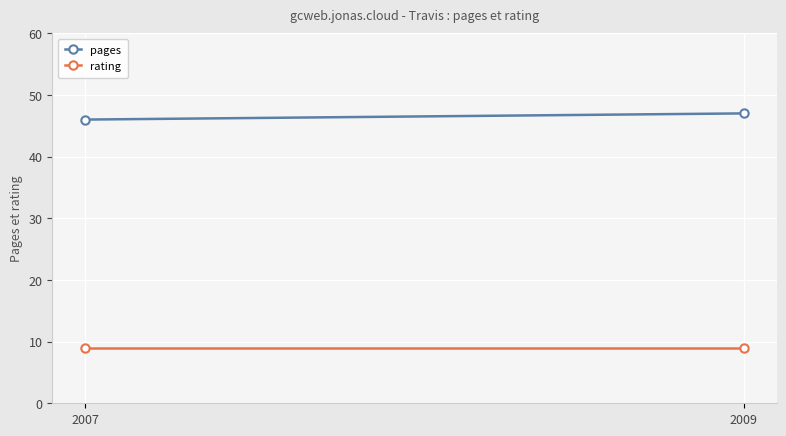

List the series in order of their peak value, lowest first.

rating, pages